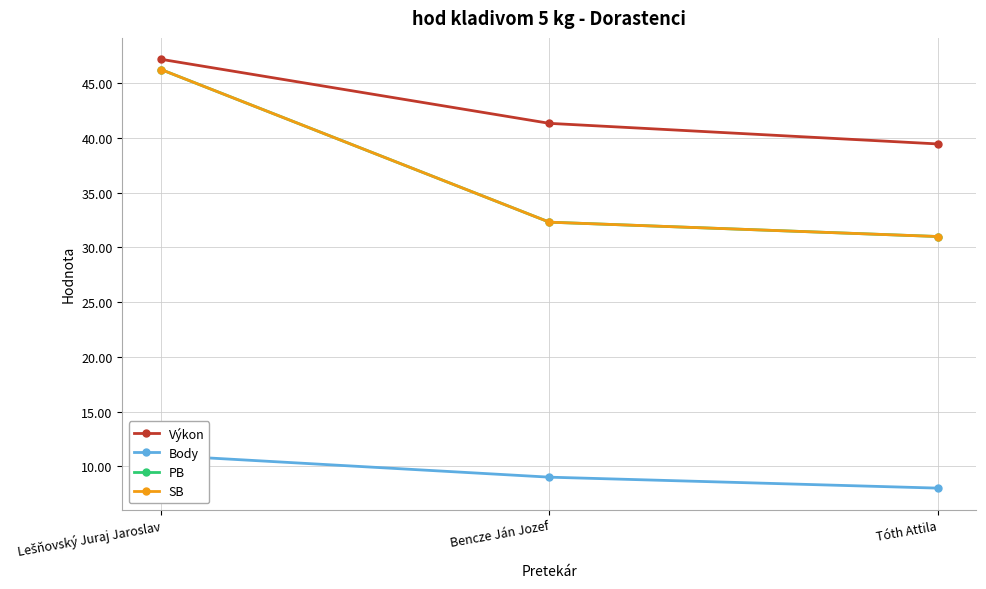

Between Lešňovský Juraj Jaroslav and Tóth Attila, which series saw the biggest shift?

PB